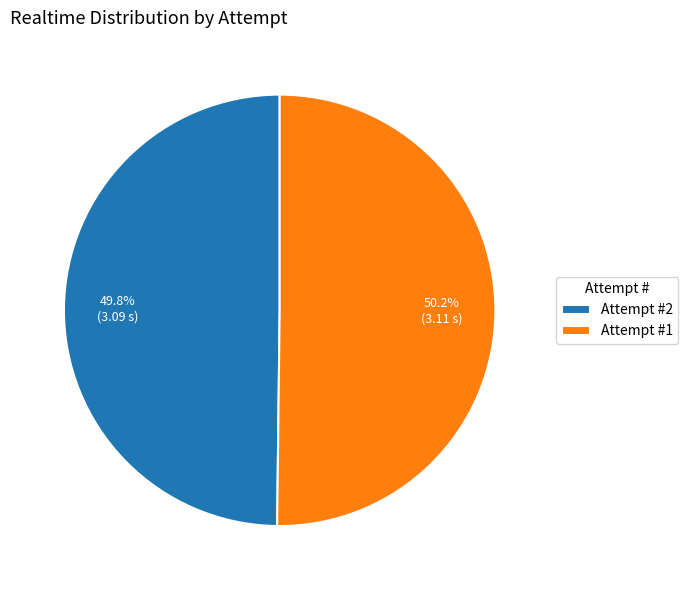

Does any single category account for the majority?

Yes